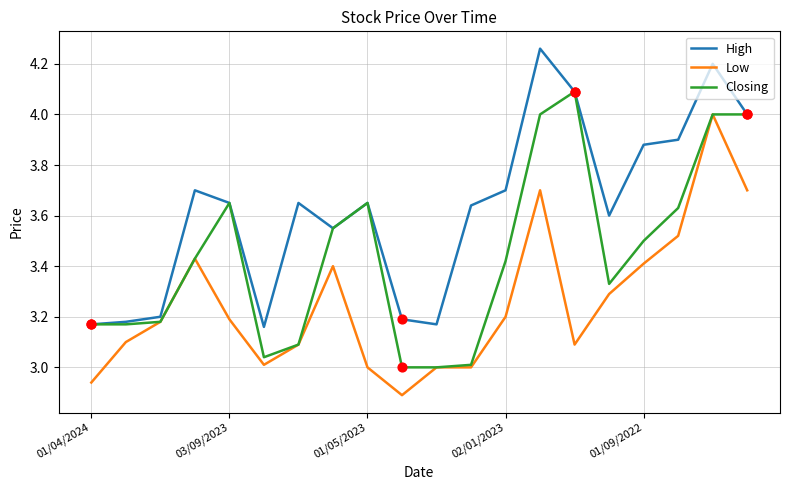

Which series has the largest total across all categories?

High